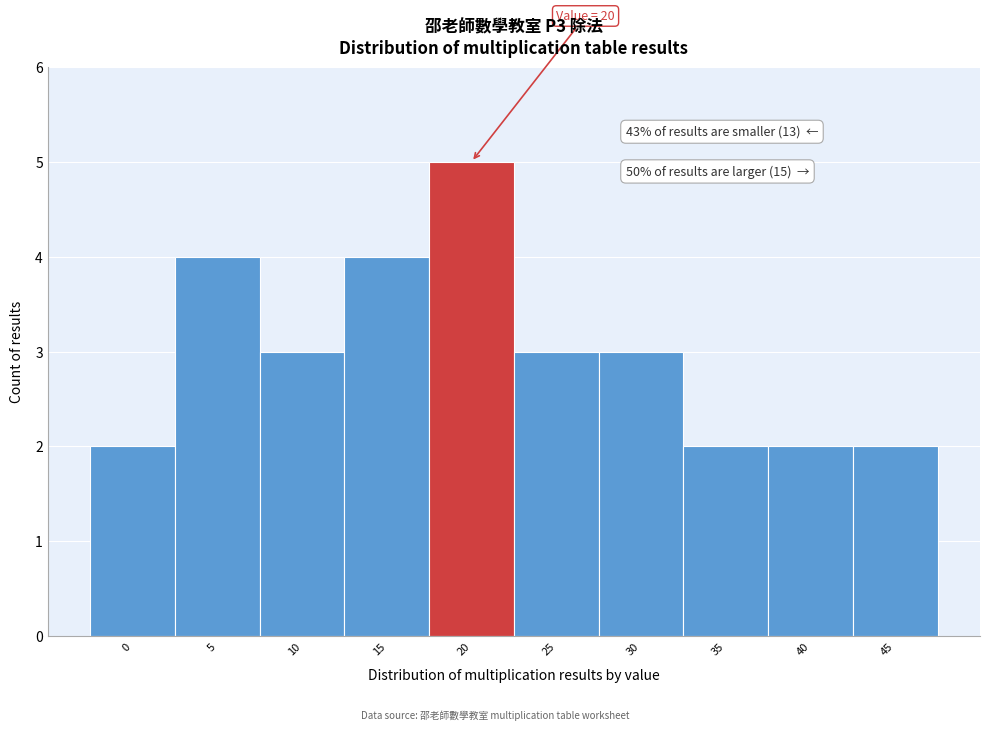

Reading right to left, what are all the values shown in this chart?

45=2	40=2	35=2	30=3	25=3	20=5	15=4	10=3	5=4	0=2